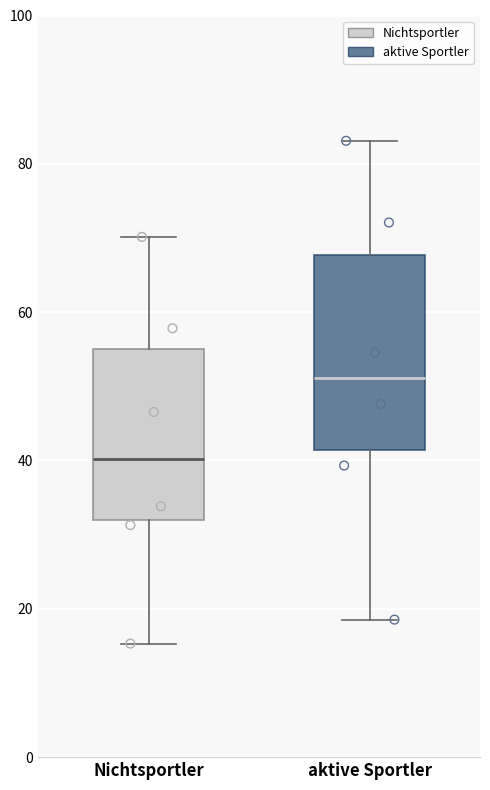

Where is the lower edge of the box for aktive Sportler on the y-axis? The values are not printed on the chart, so give them approximately, as read against the axis.

42